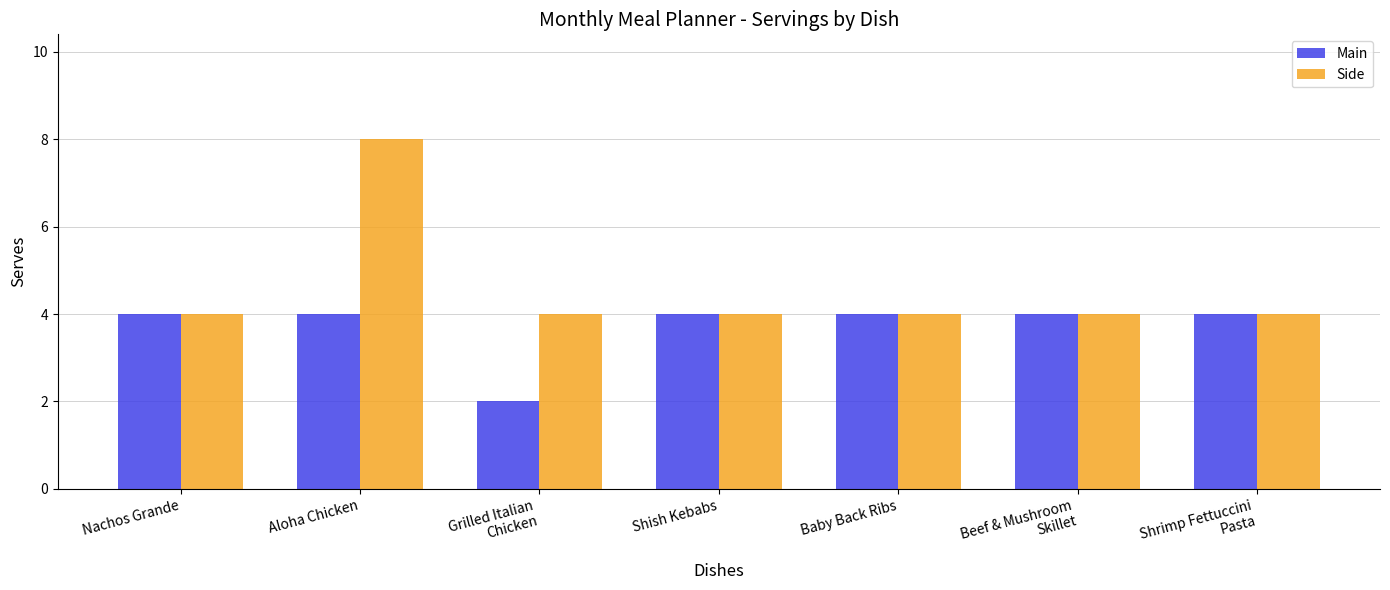

Which label corresponds to the largest value in the chart?

Aloha Chicken